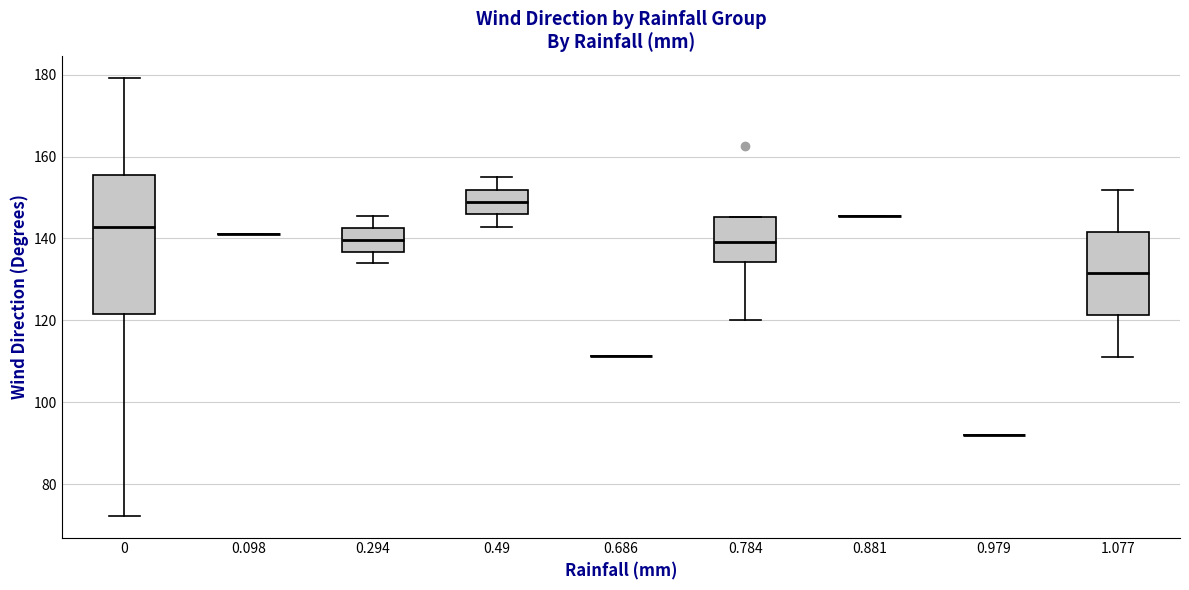

Reading left to right, read every box against the y-axis: the position of its median line, the range the box covers, and the ends of its whiskers. The values are not printed on the chart, so give them approximately, as read against the axis.

0: median 142, box 122 to 156, whiskers 72 to 180
0.098: box collapsed to a line at 142, whiskers 142 to 142
0.294: median 140, box 136 to 142, whiskers 134 to 146
0.49: median 148, box 146 to 152, whiskers 142 to 154
0.686: box collapsed to a line at 112, whiskers 112 to 112
0.784: median 140, box 134 to 146, whiskers 120 to 146
0.881: box collapsed to a line at 146, whiskers 146 to 146
0.979: box collapsed to a line at 92, whiskers 92 to 92
1.077: median 132, box 122 to 142, whiskers 112 to 152